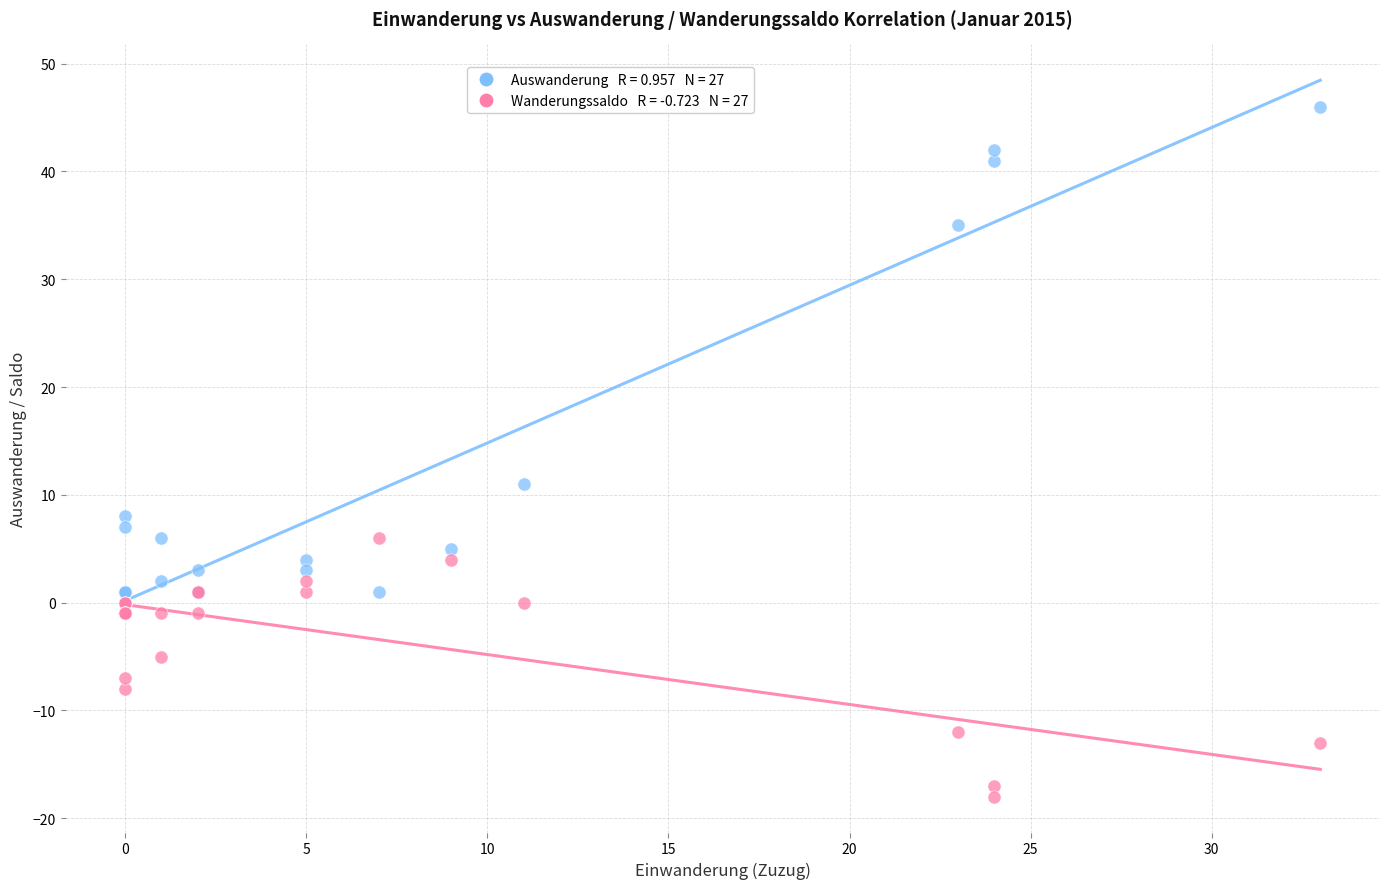

Across all series, what Y value is closest to 14?

11